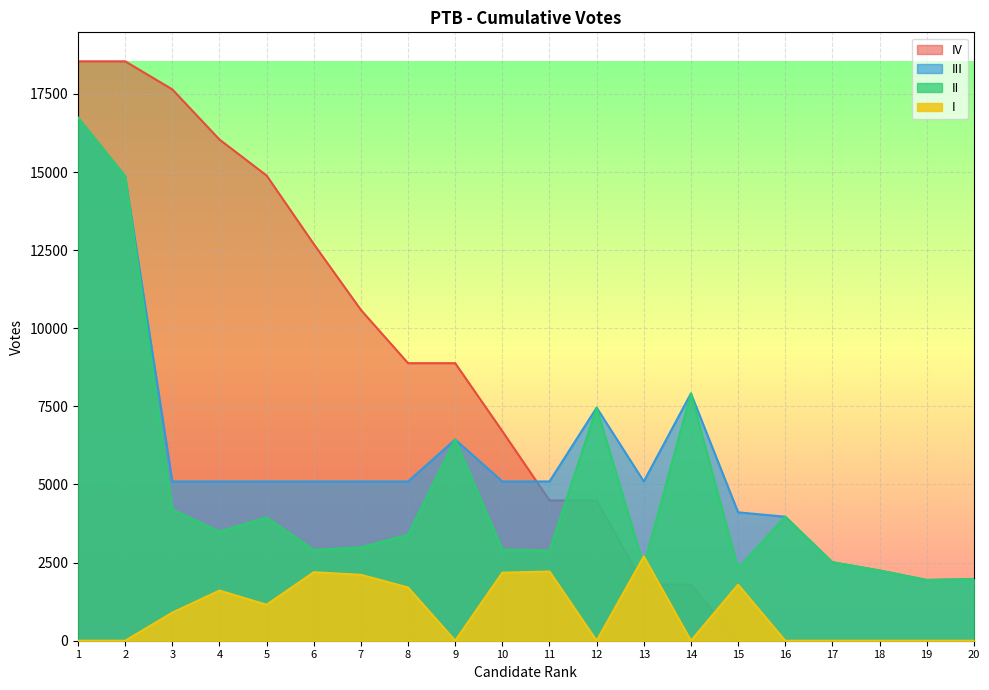

What are all the series names shown in the legend?

IV, III, II, I